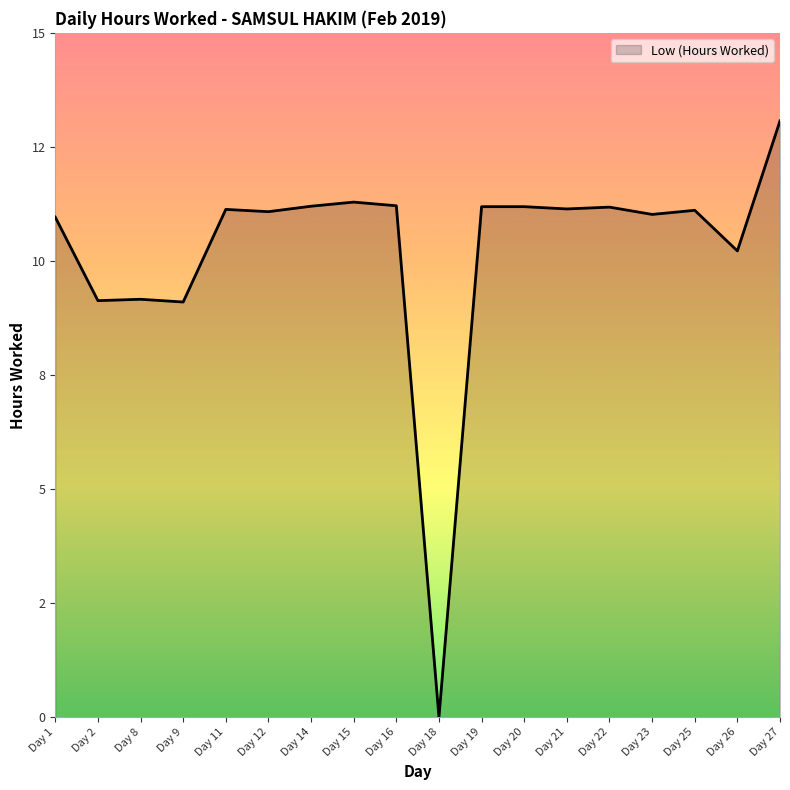

What is the sum of the values at Day 21 and Day 14?

22.3